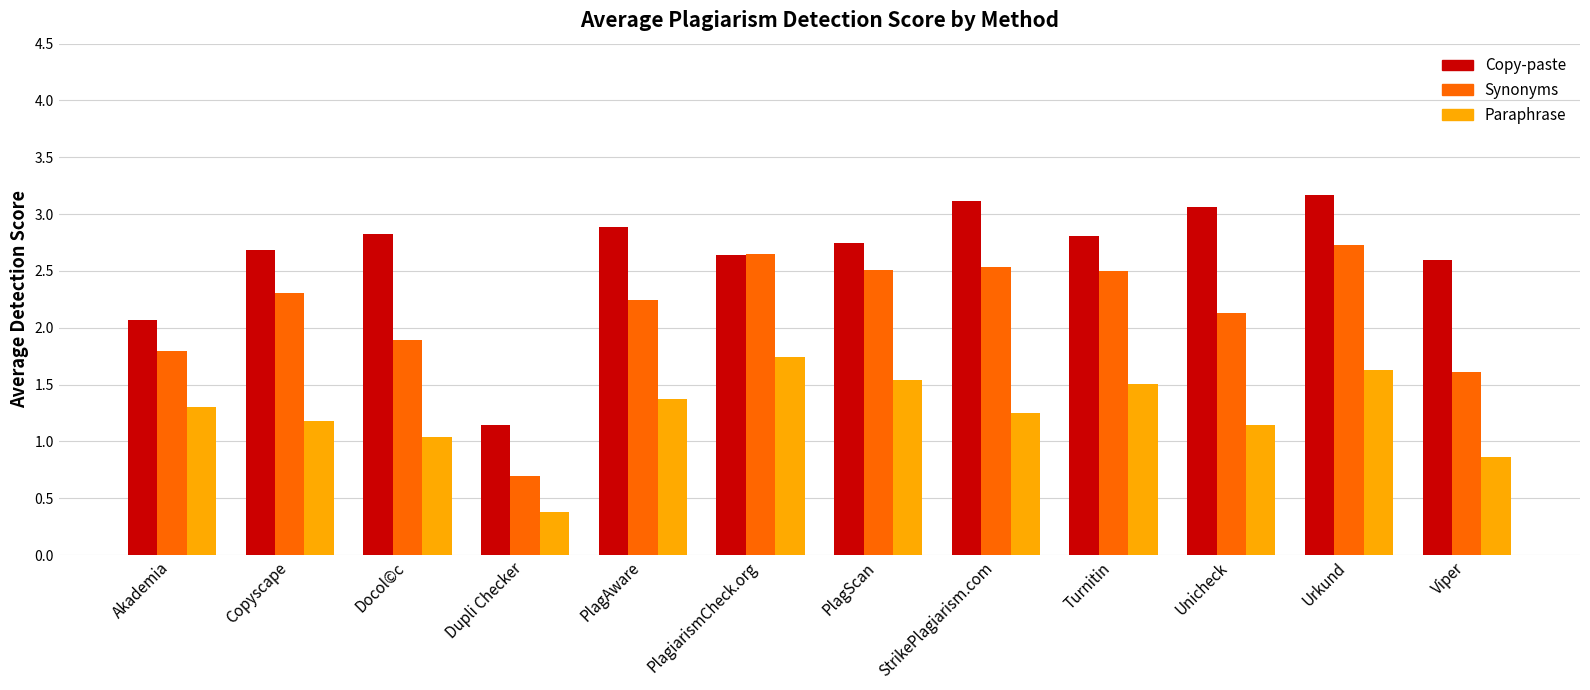

What is the difference between the maximum and minimum values in the Copy-paste series?

2.0